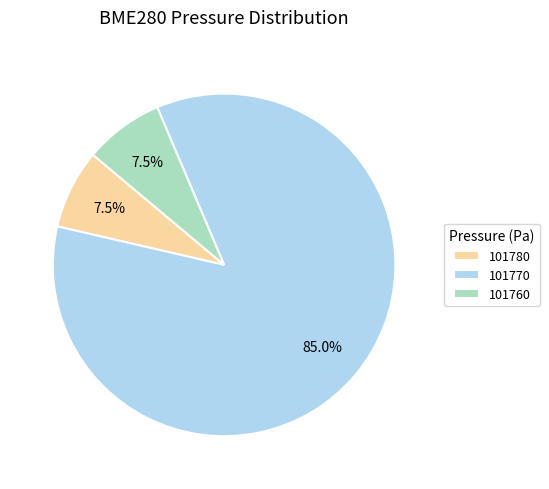

Which category accounts for the majority?

101770